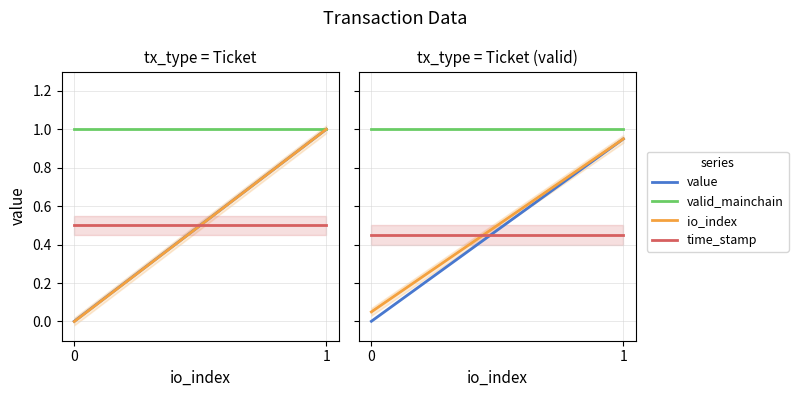

Which series changed the most between 0 and 1?

value